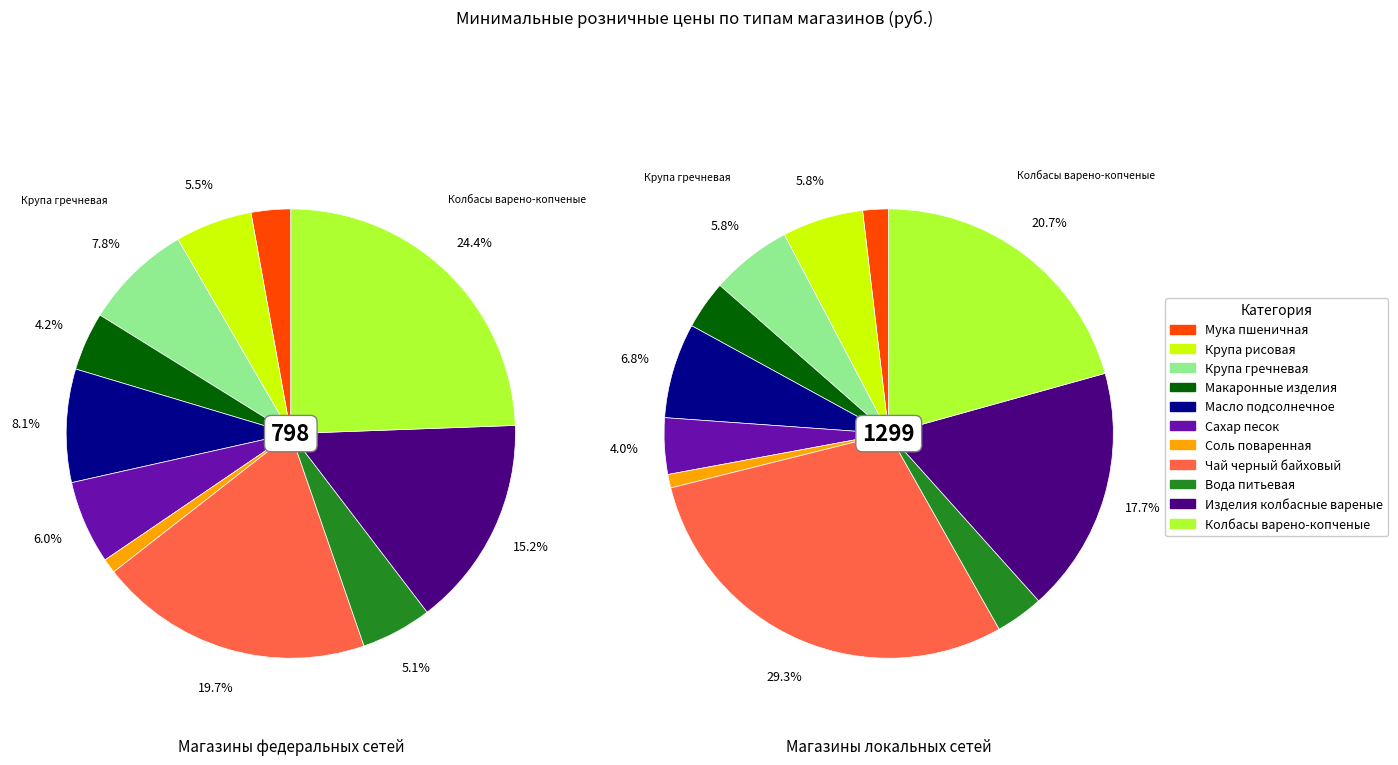

Does Макаронные изделия represent more than half of the total?

No